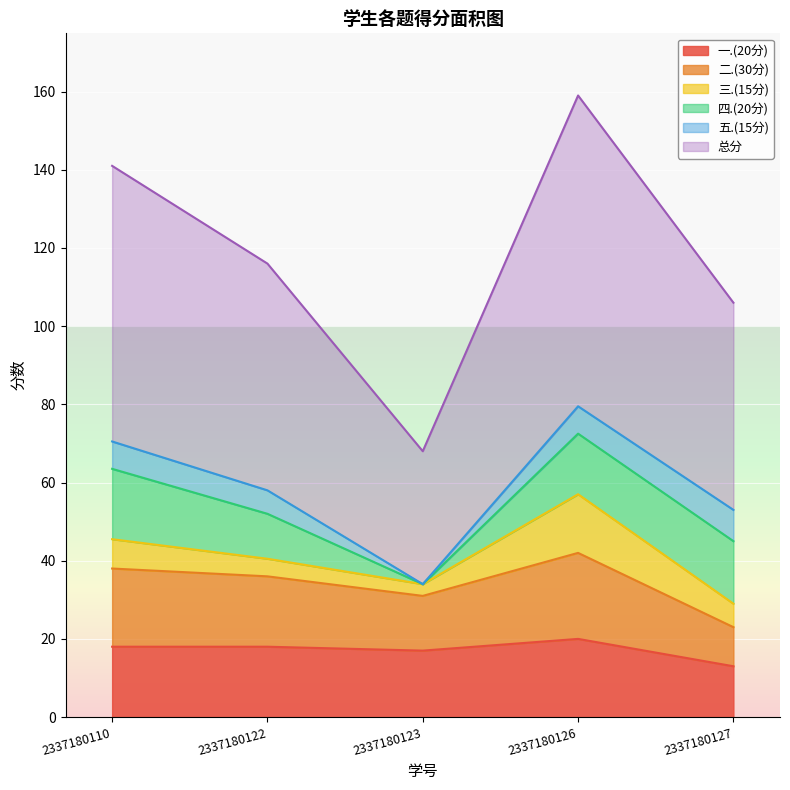

What are all the series names shown in the legend?

一.(20分), 二.(30分), 三.(15分), 四.(20分), 五.(15分), 总分